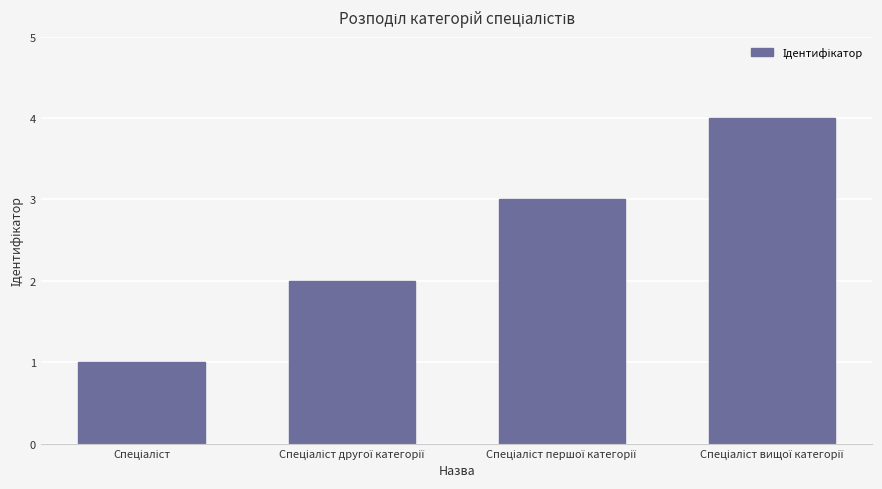

What is the maximum value shown in the chart?

4